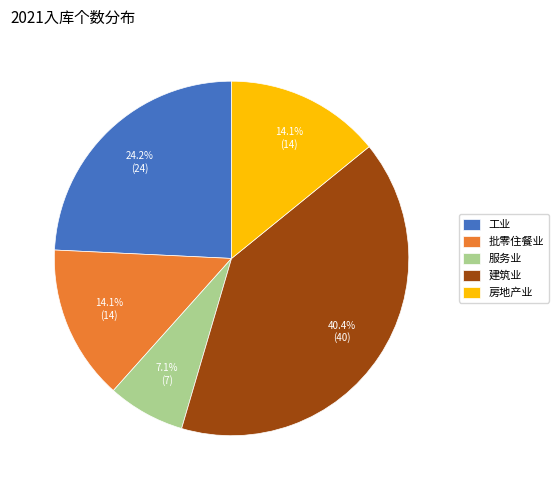

The 建筑业 slice represents 40% of the pie. True or false?

True